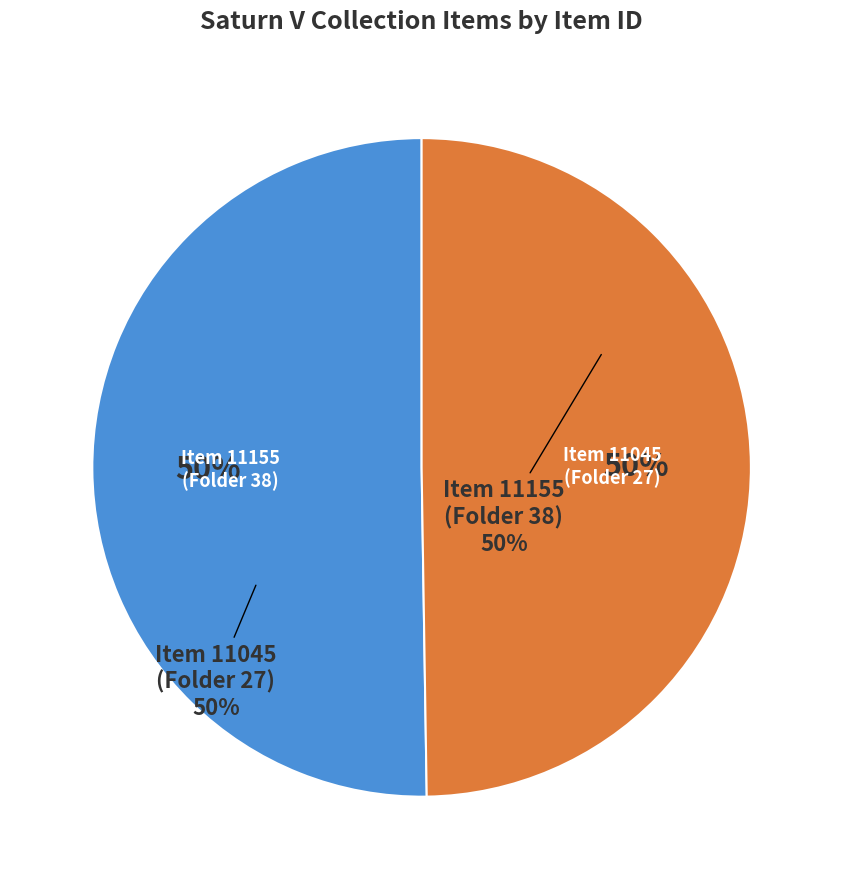

What percentage is the Item 11045 (ST 124-M inertial report, 1964) slice, to the nearest percent?

50%